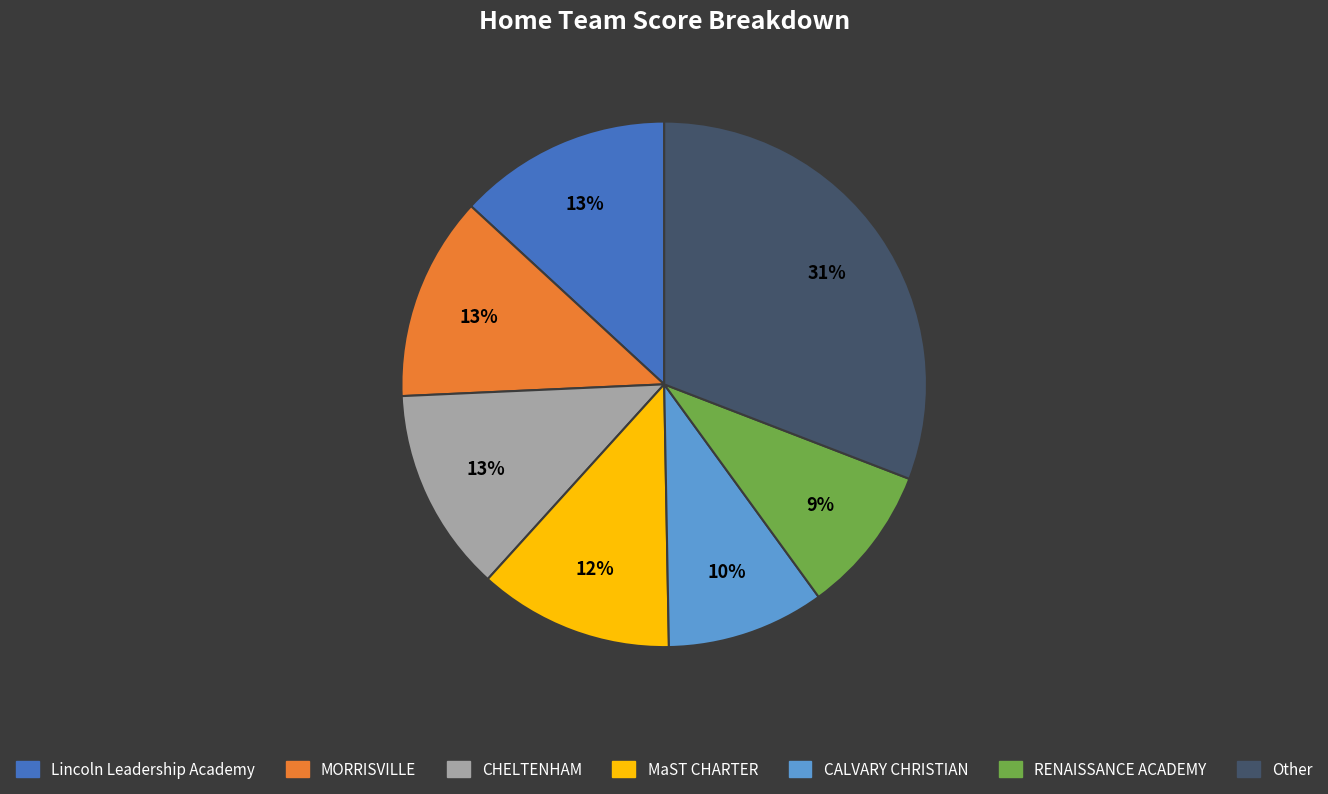

Count the number of slices in the pie.

7